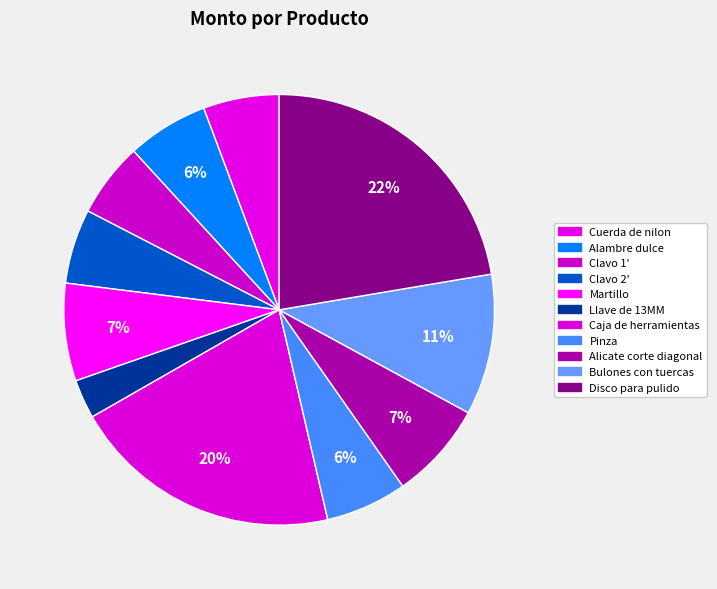

Which category has the smallest portion of the pie?

Llave de 13MM